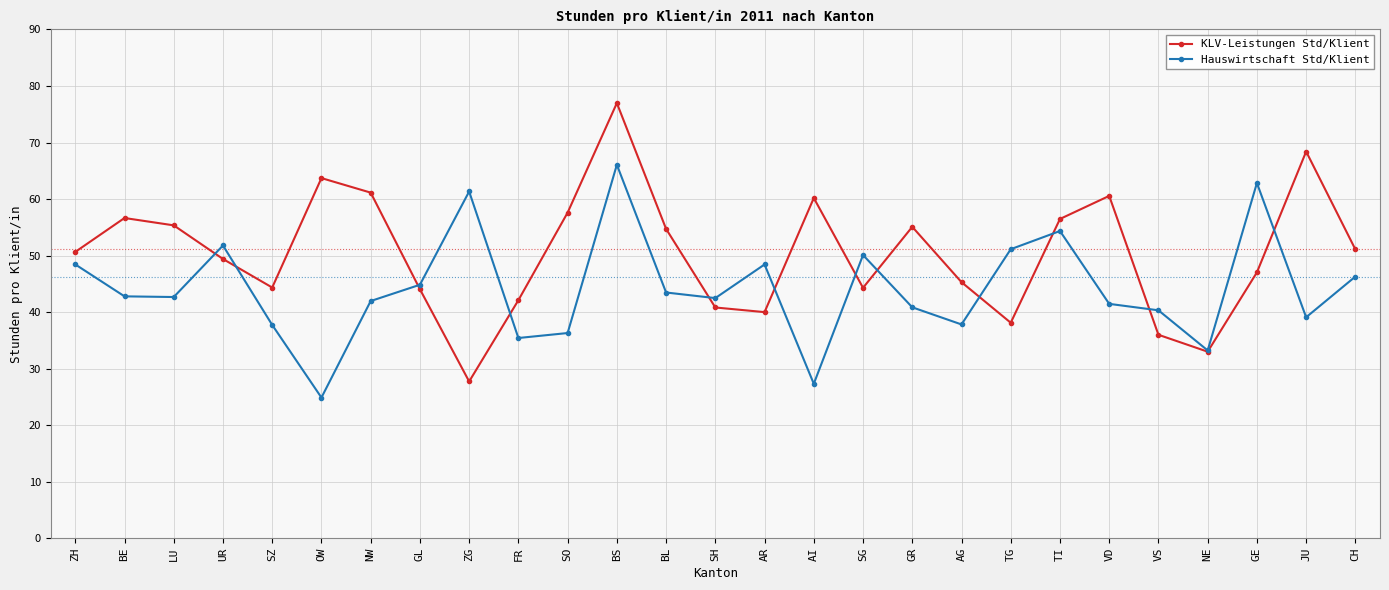

Which series has the widest spread of values?

KLV-Leistungen Std/Klient